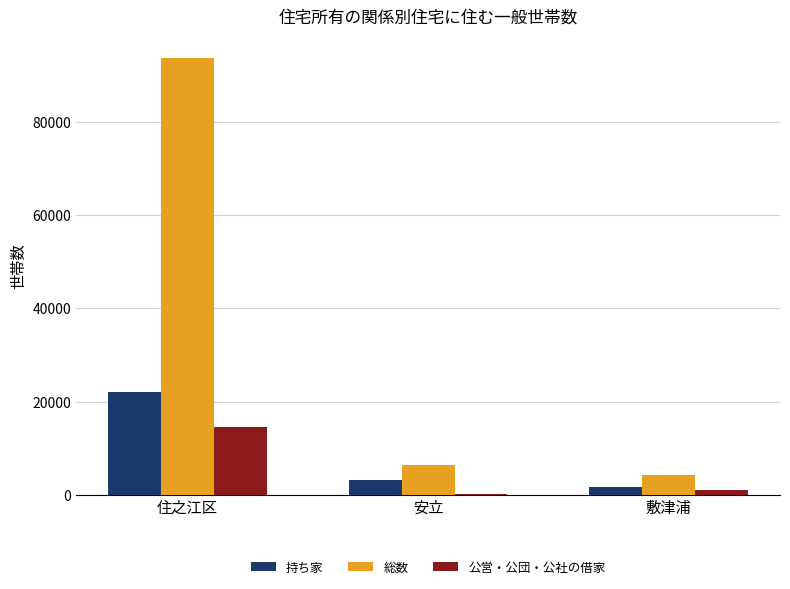

Which series has the largest total across all categories?

総数